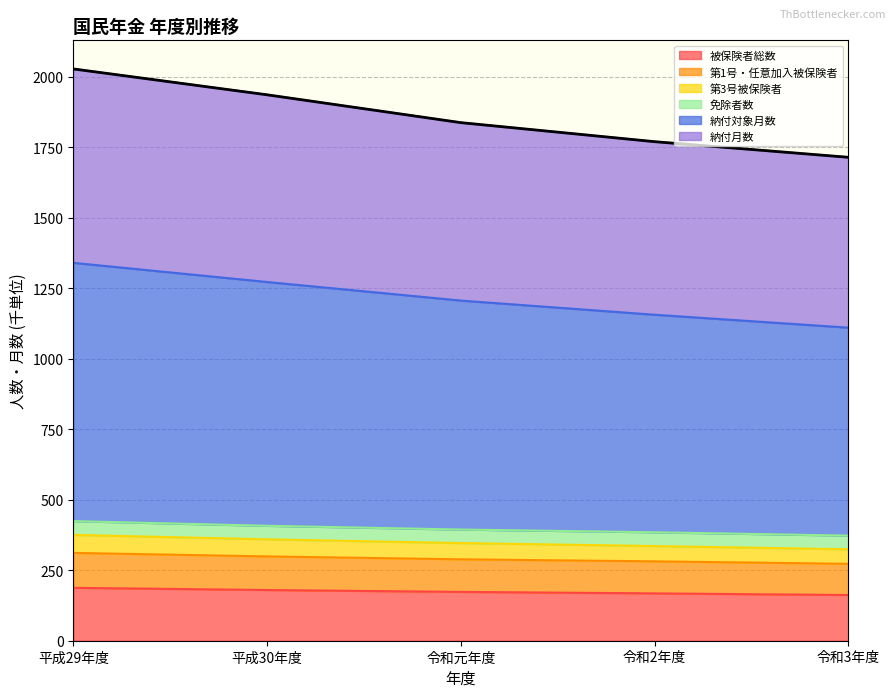

The value of 納付月数 at 平成30年度 is 2722.9. True or false?

False